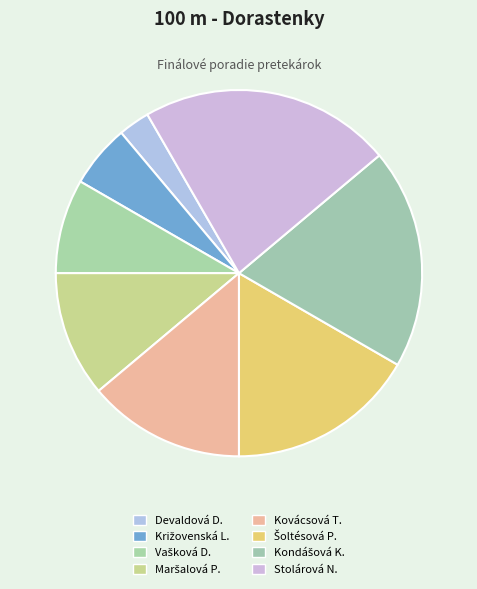

How many slices are in this pie chart?

8